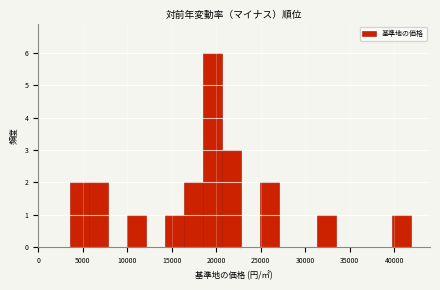

Over which range of the x-axis is the bar tallest?

18500 to 20500